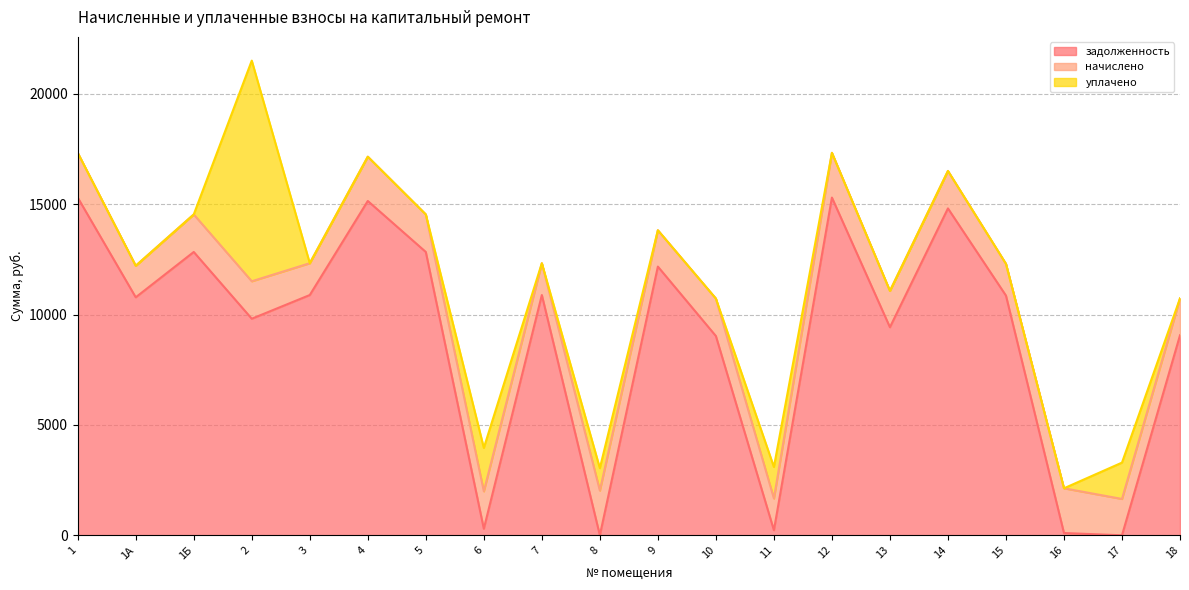

What is the spread (max minus min) of values at 11?

1210.1